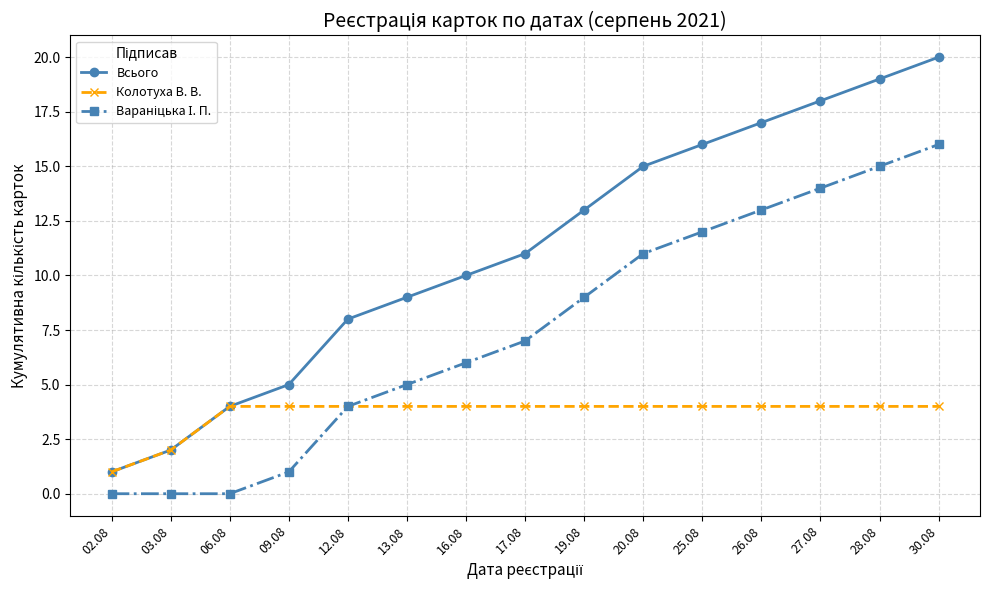

What is the average value of the Всього series?

11